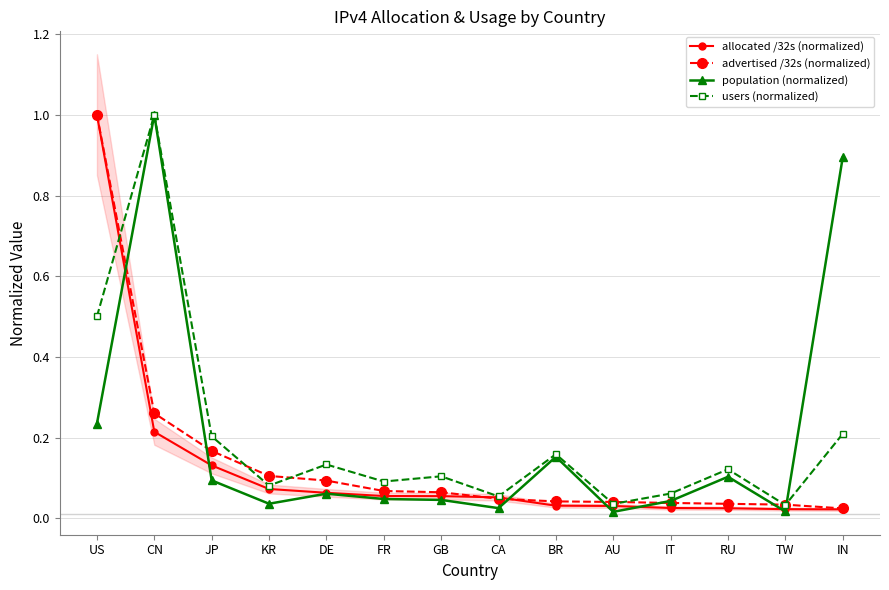

Which has a higher value, KR or CN?

CN